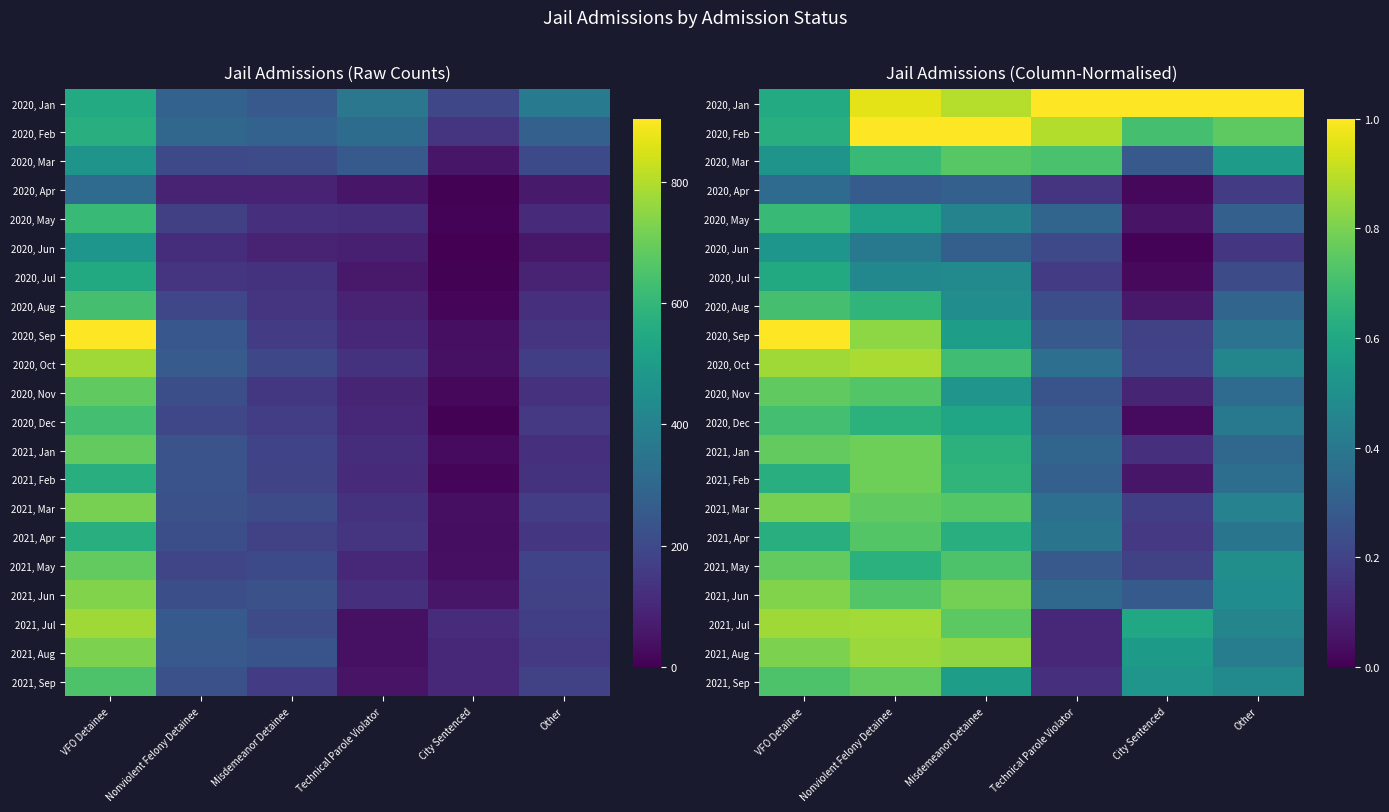

What is the maximum value for 2020, Dec?

0.7